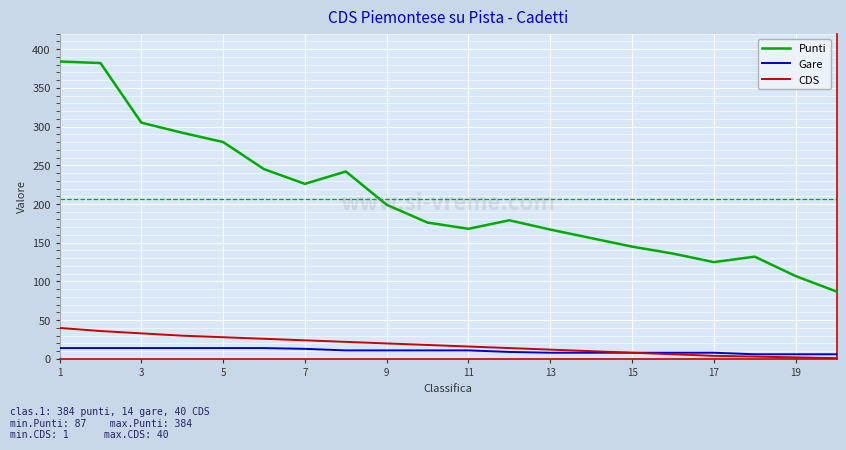

Which series has the widest spread of values?

Punti